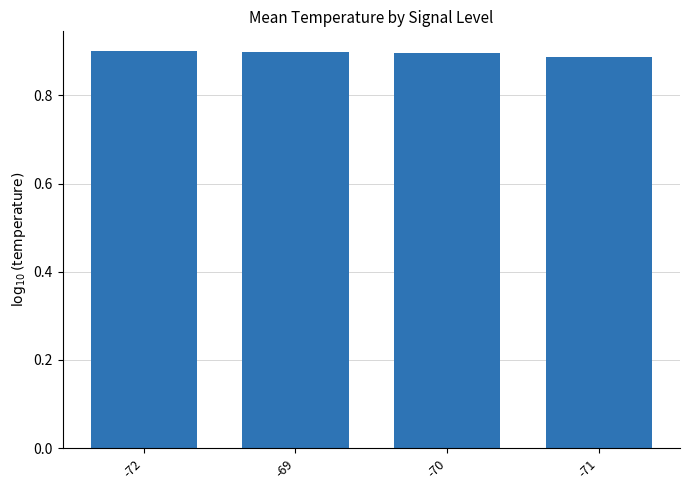

What is the sum of all values?

3.6